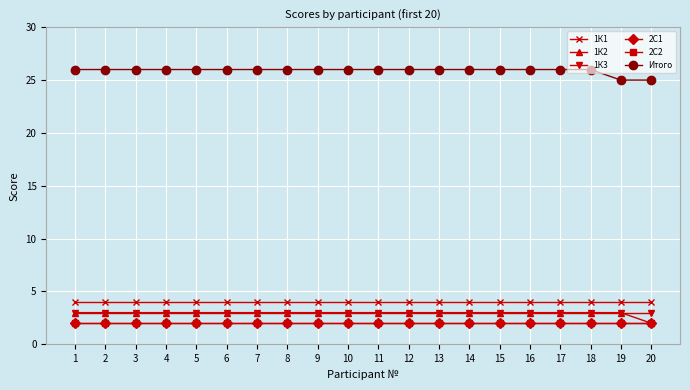

The Итого series shows 26 at 11. True or false?

True